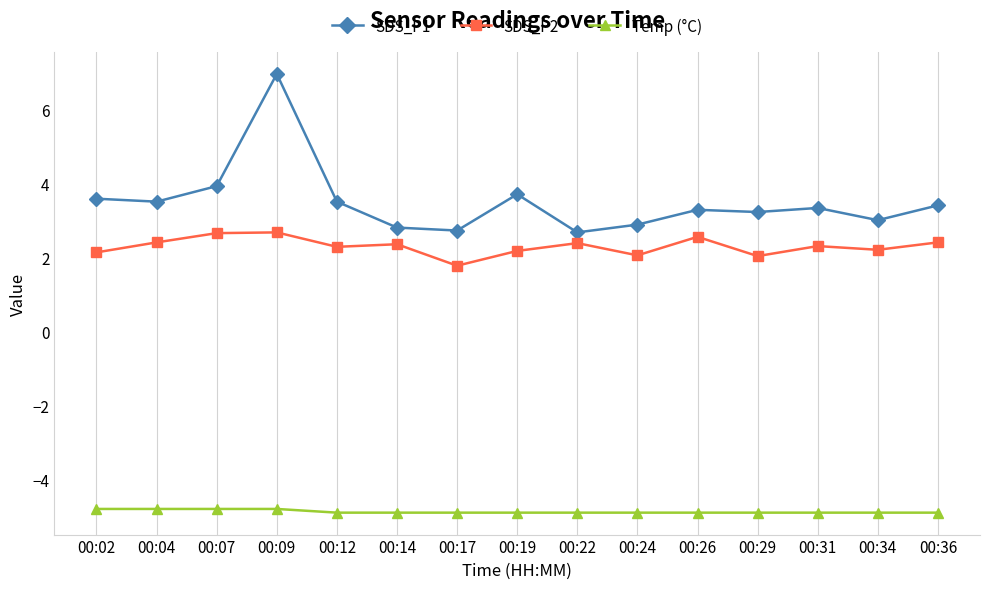

At how many categories does at least one series exceed -3?

15